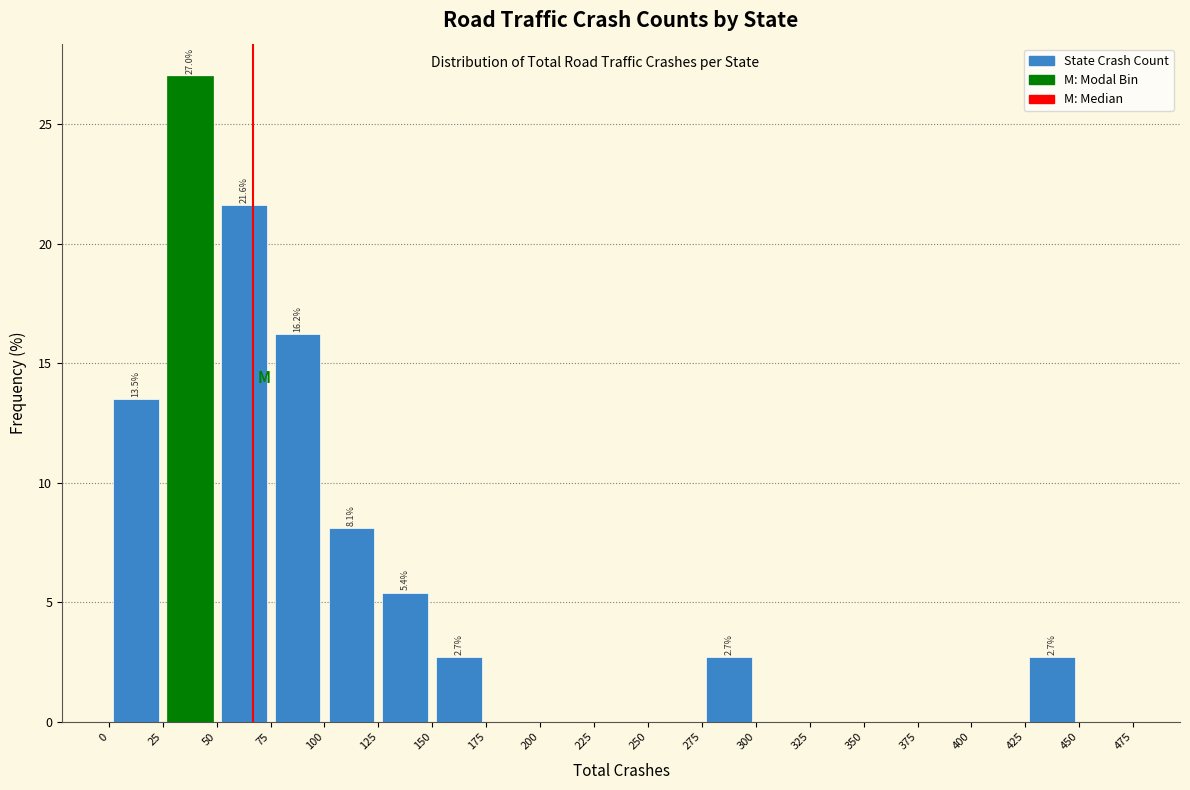

Which range on the x-axis has the tallest bar?

25 to 50